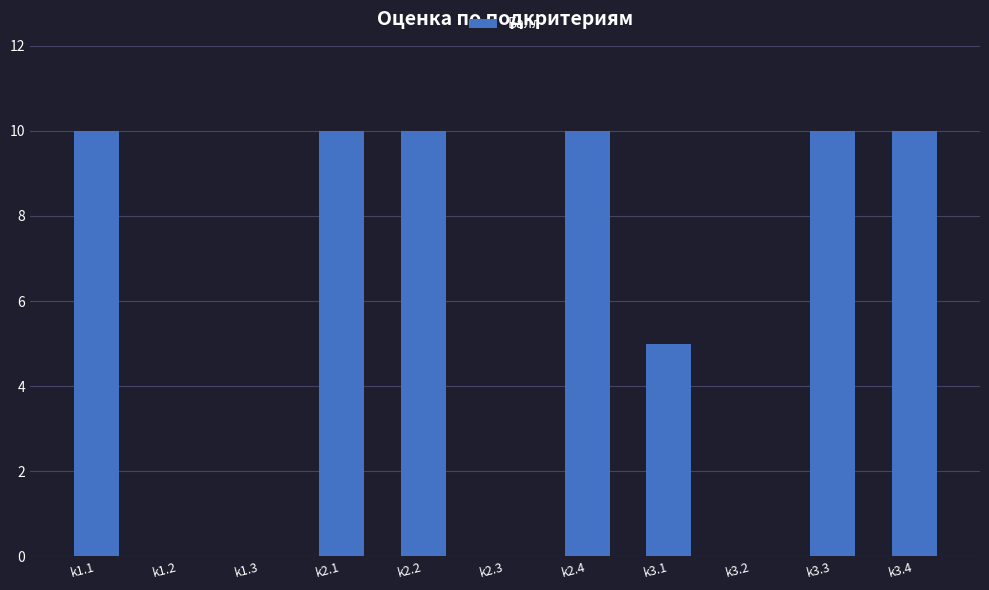

How many distinct data groups are displayed?

1